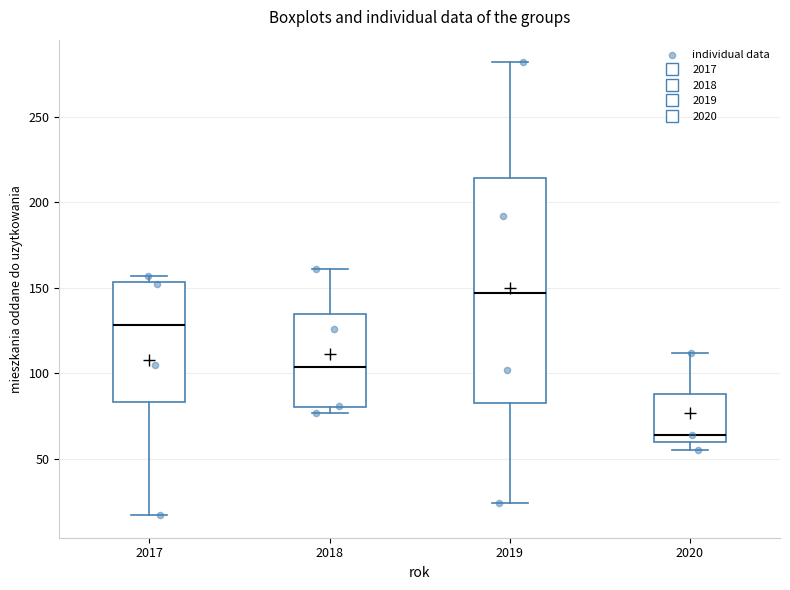

Reading left to right, read every box against the y-axis: the position of its median line, the range the box covers, and the ends of its whiskers. The values are not printed on the chart, so give them approximately, as read against the axis.

2017: median 130, box 85 to 155, whiskers 15 to 155 (just above the box's upper edge)
2018: median 105, box 80 to 135, whiskers 75 to 160
2019: median 145, box 85 to 215, whiskers 25 to 280
2020: median 65, box 60 to 90, whiskers 55 to 110